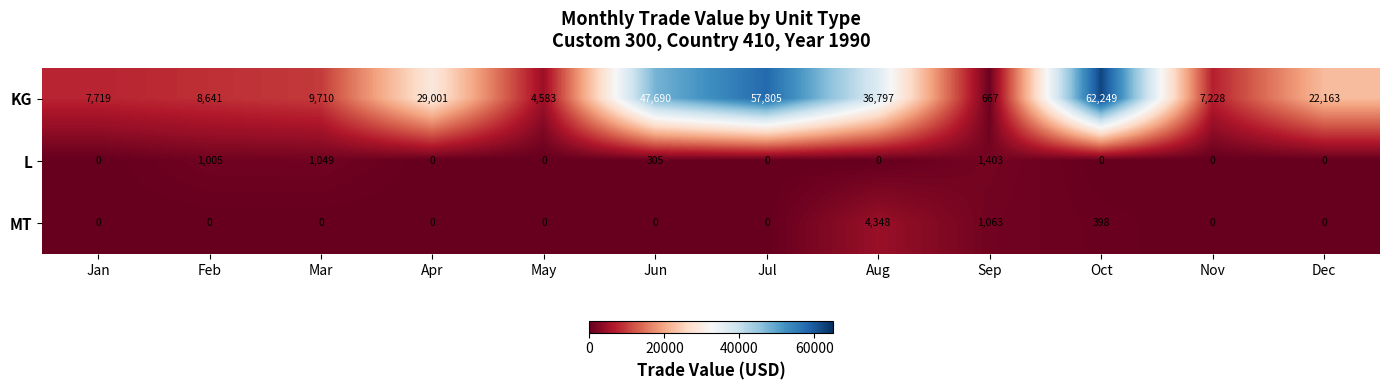

What is the average value of the L series?

314